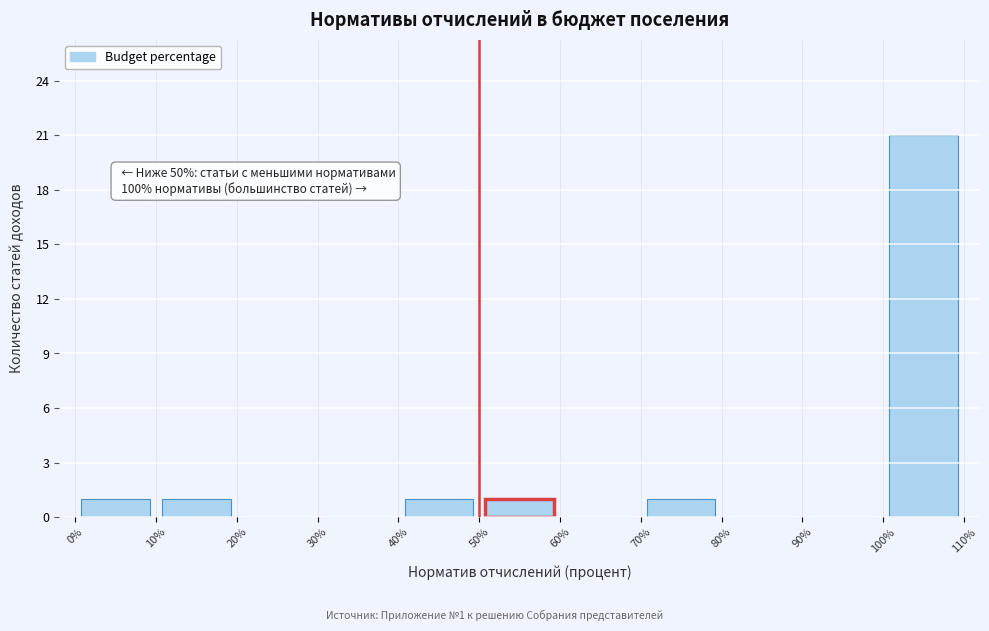

Which range on the x-axis has the tallest bar?

100% to 110%